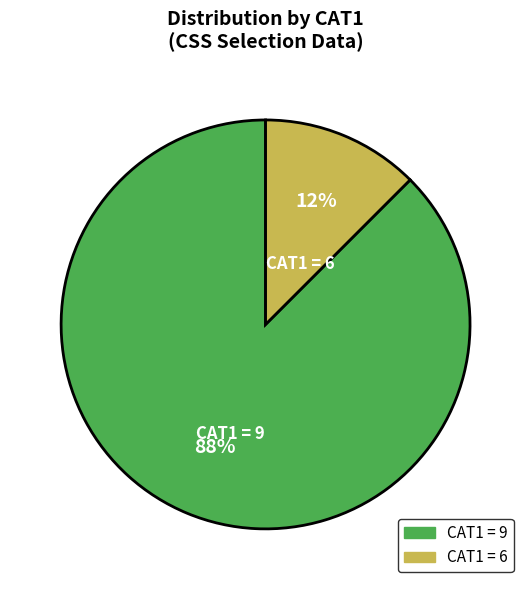

How many segments does this pie chart have?

2